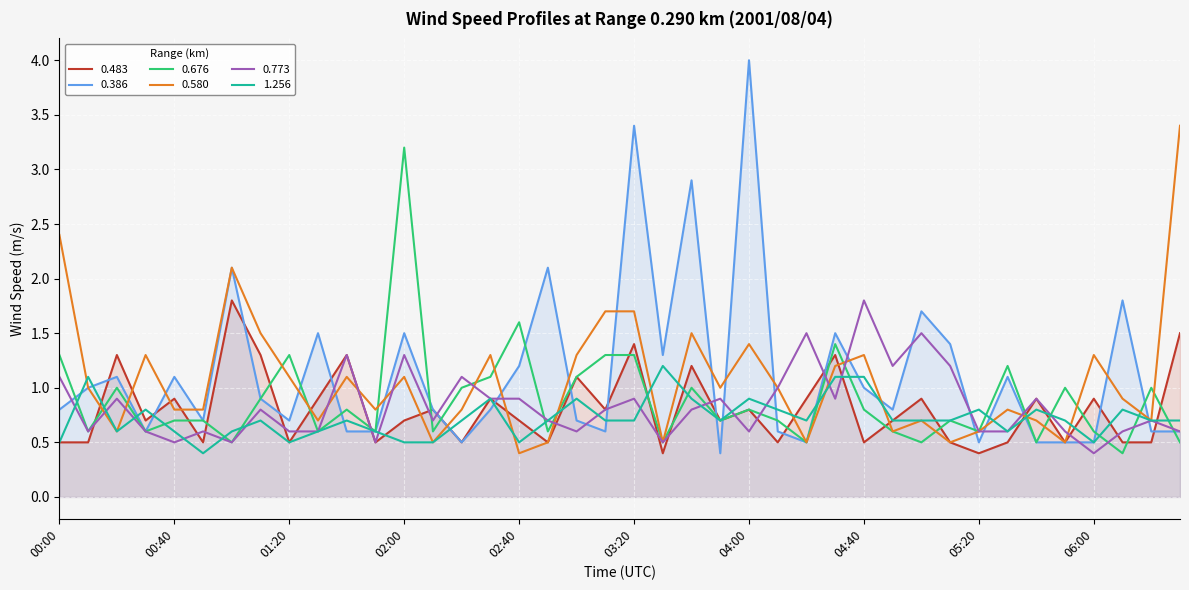

What is the highest value of the 0.483 series?

1.8